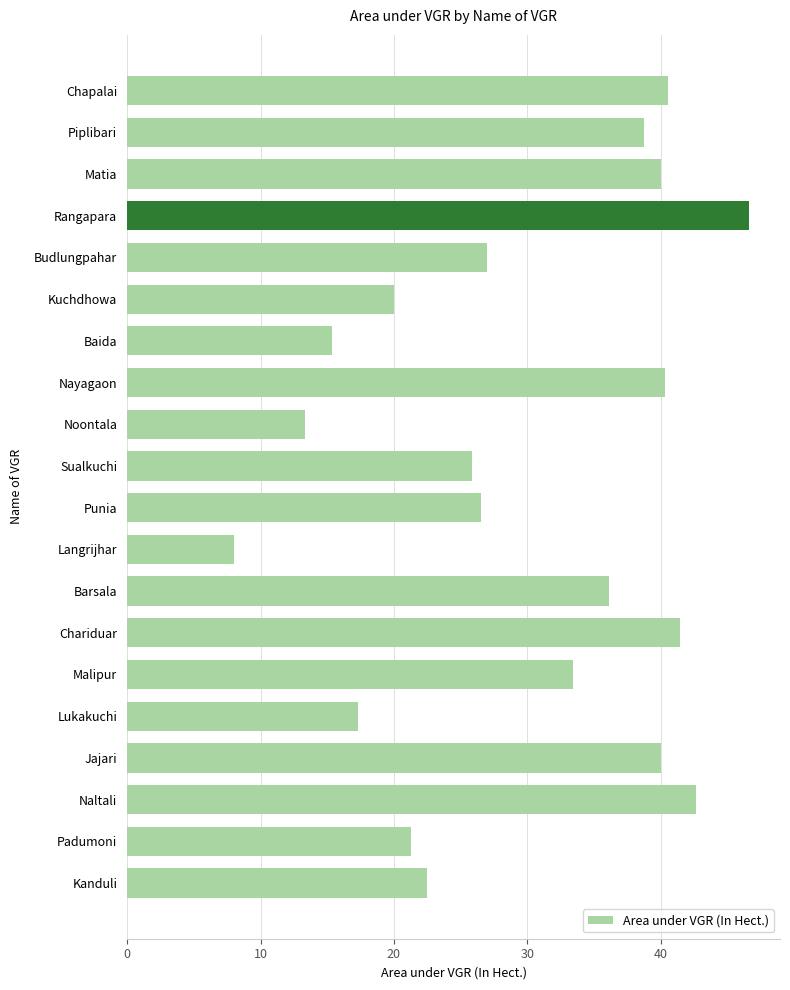

What is the maximum value shown in the chart?

46.6